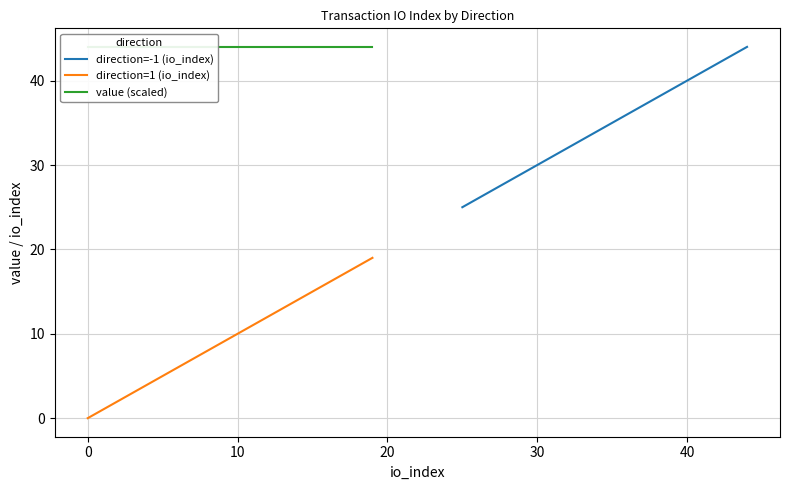

Is it true that direction=-1 (io_index) equals 15 at 40?

False